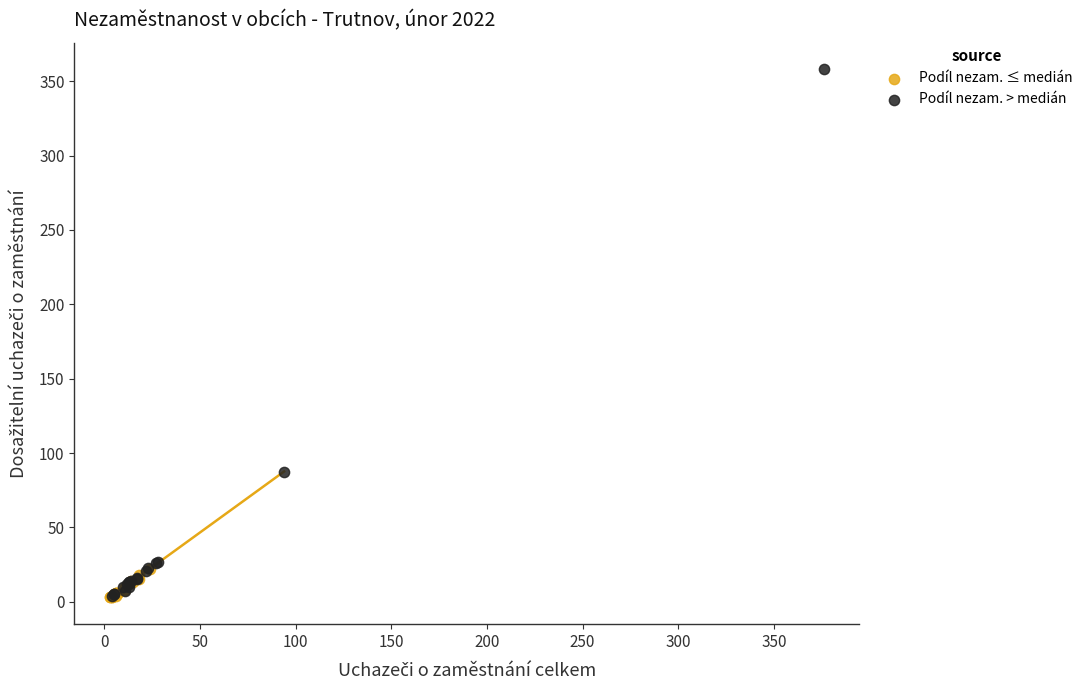

Which series has the largest Y range (max minus min)?

Podíl nezam. > medián